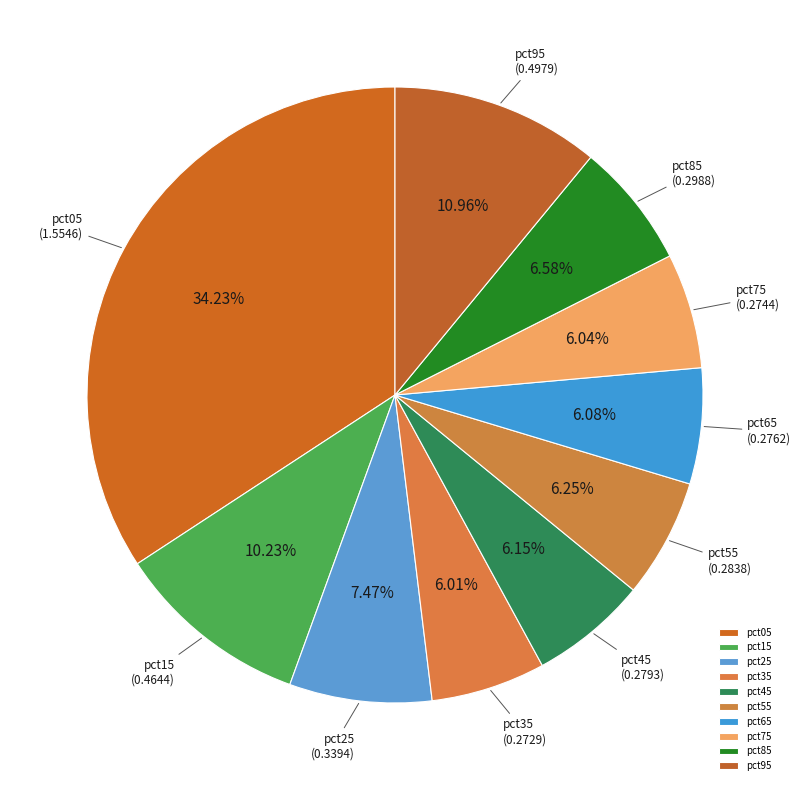

Is pct15 the majority of the pie?

No